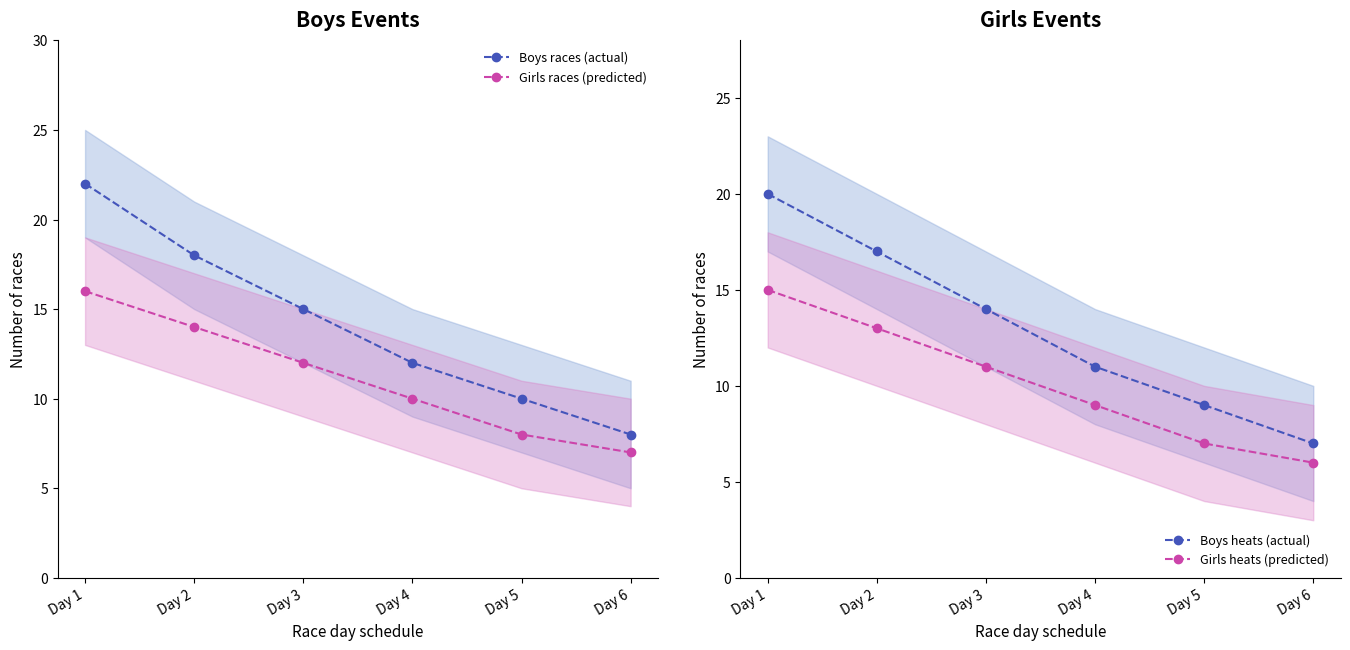

Count the number of data series in this chart.

4